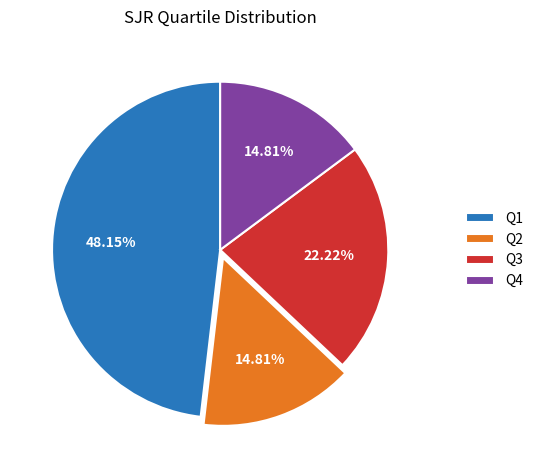

To the nearest percent, what percentage of the pie is Q1?

48%